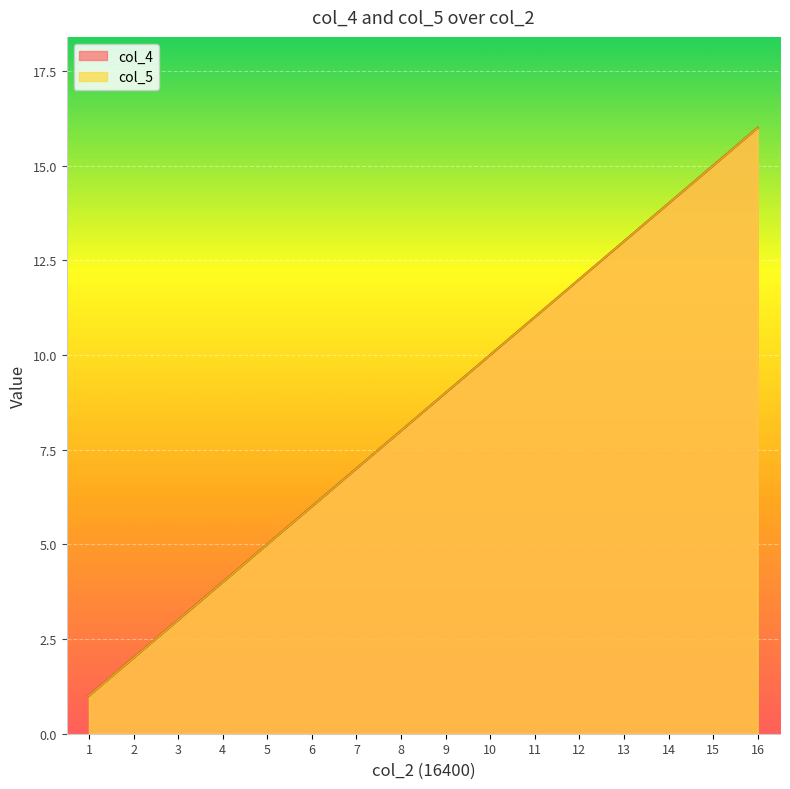

True or false: col_5 has more than 2 points higher than both neighbors.

False